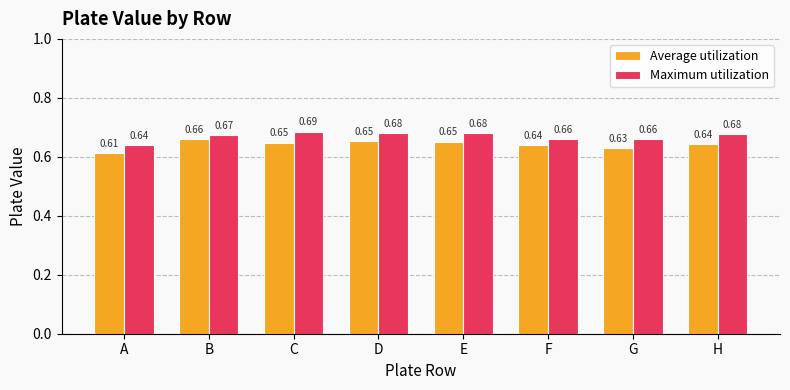

What is the sum of the Average utilization values at B and G?

1.3